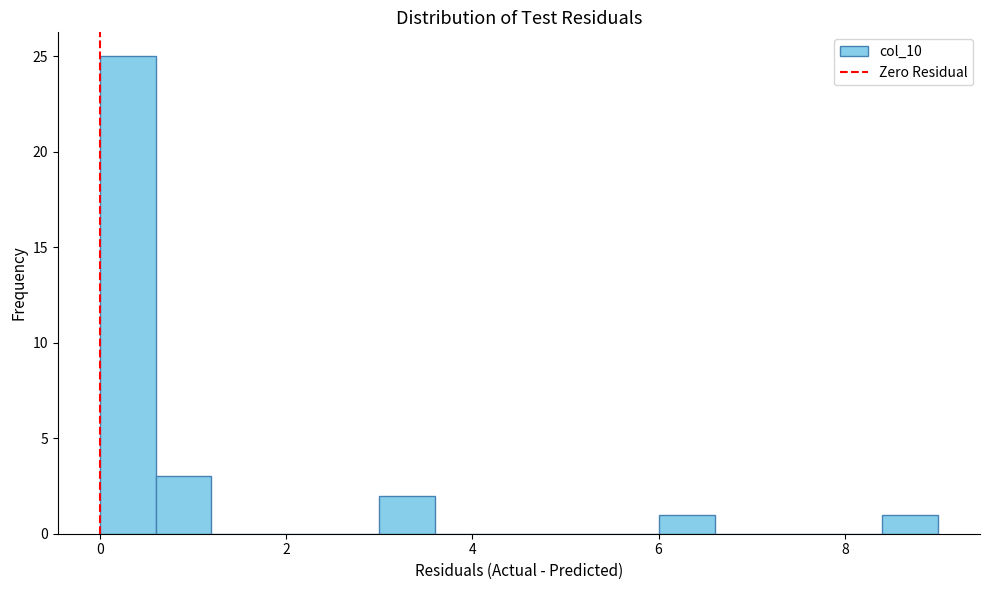

Read against the x-axis, roughly where is the centre of the tallest bar?

0.4